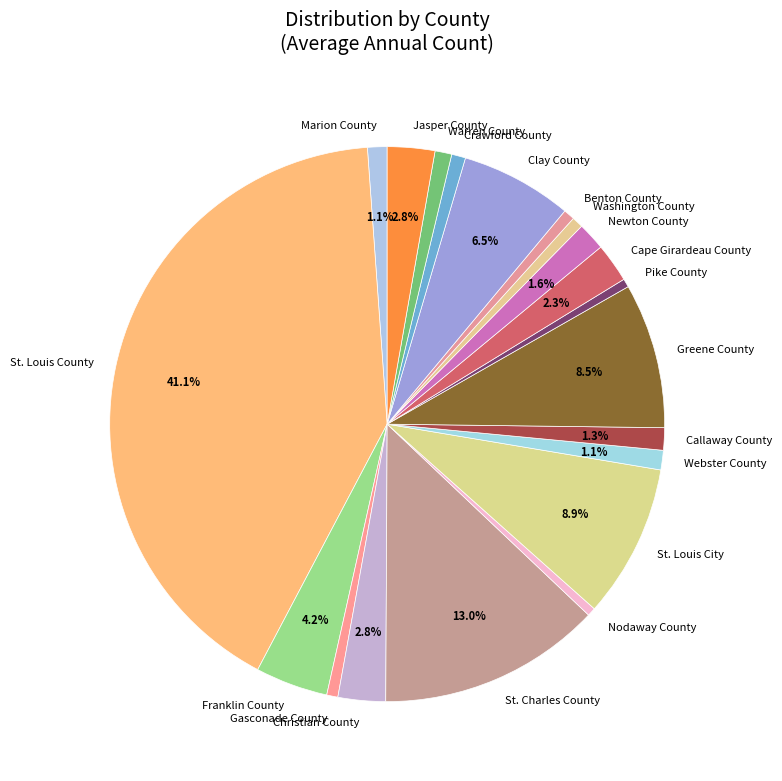

Does Nodaway County represent more than half of the total?

No